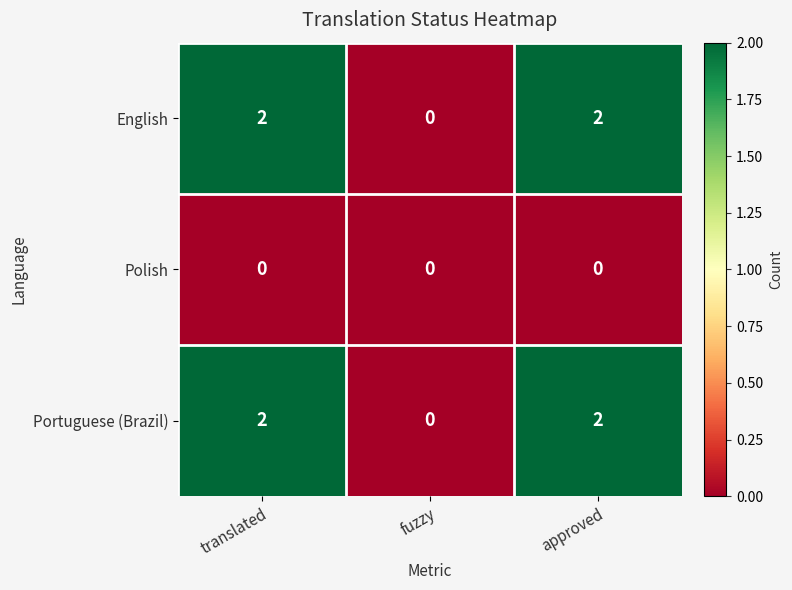

What is the total value across all series at translated?

4